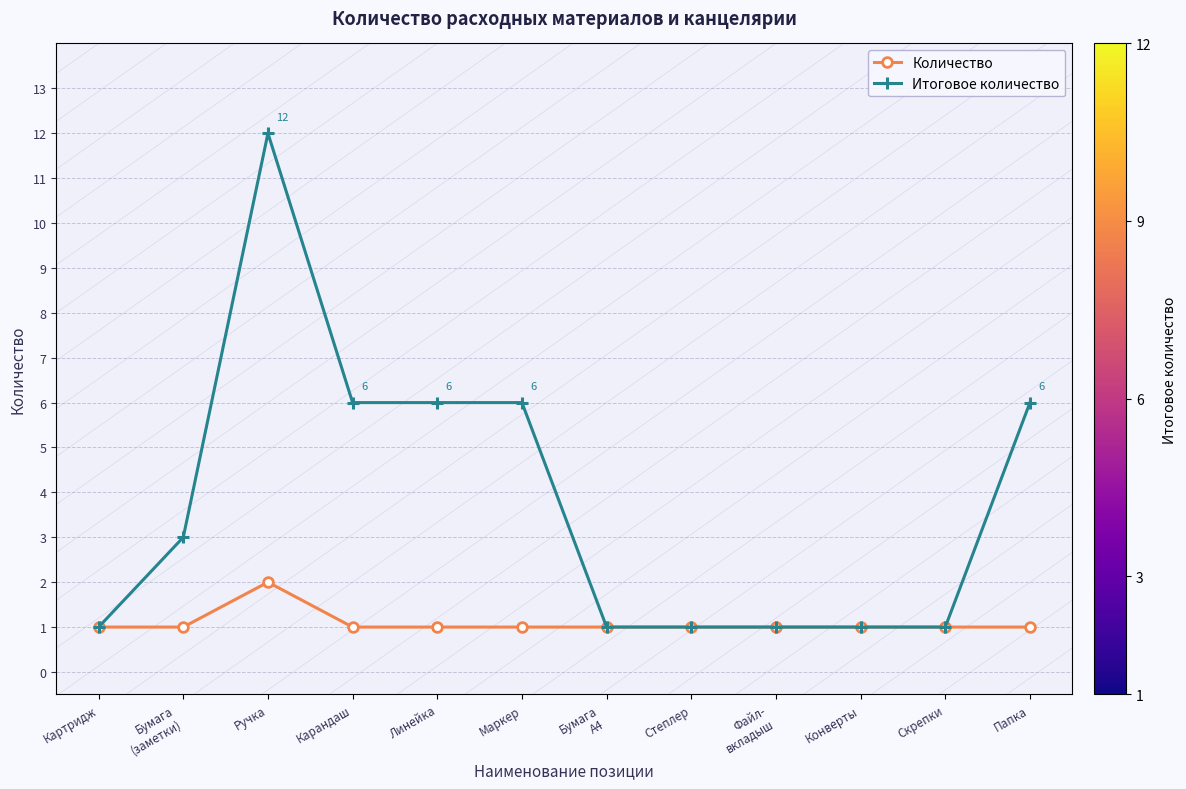

At which category does Итоговое количество reach its first local peak?

Ручка